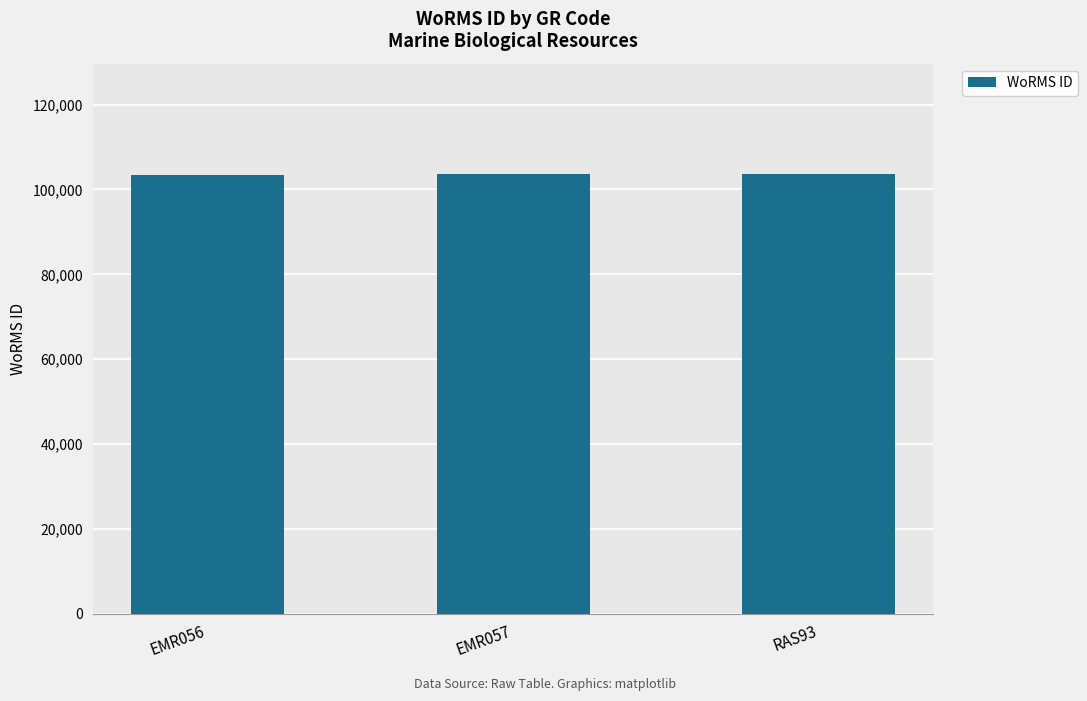

Approximately how many times larger is the value at RAS93 compared to EMR056?

1.0